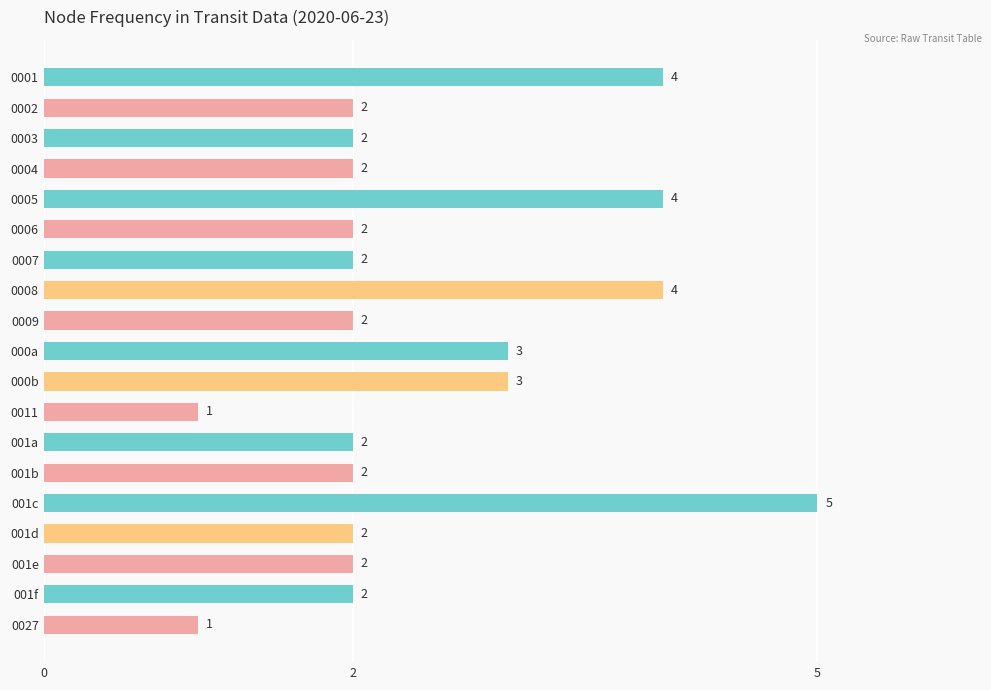

Count the values in the range 2 to 3.

13